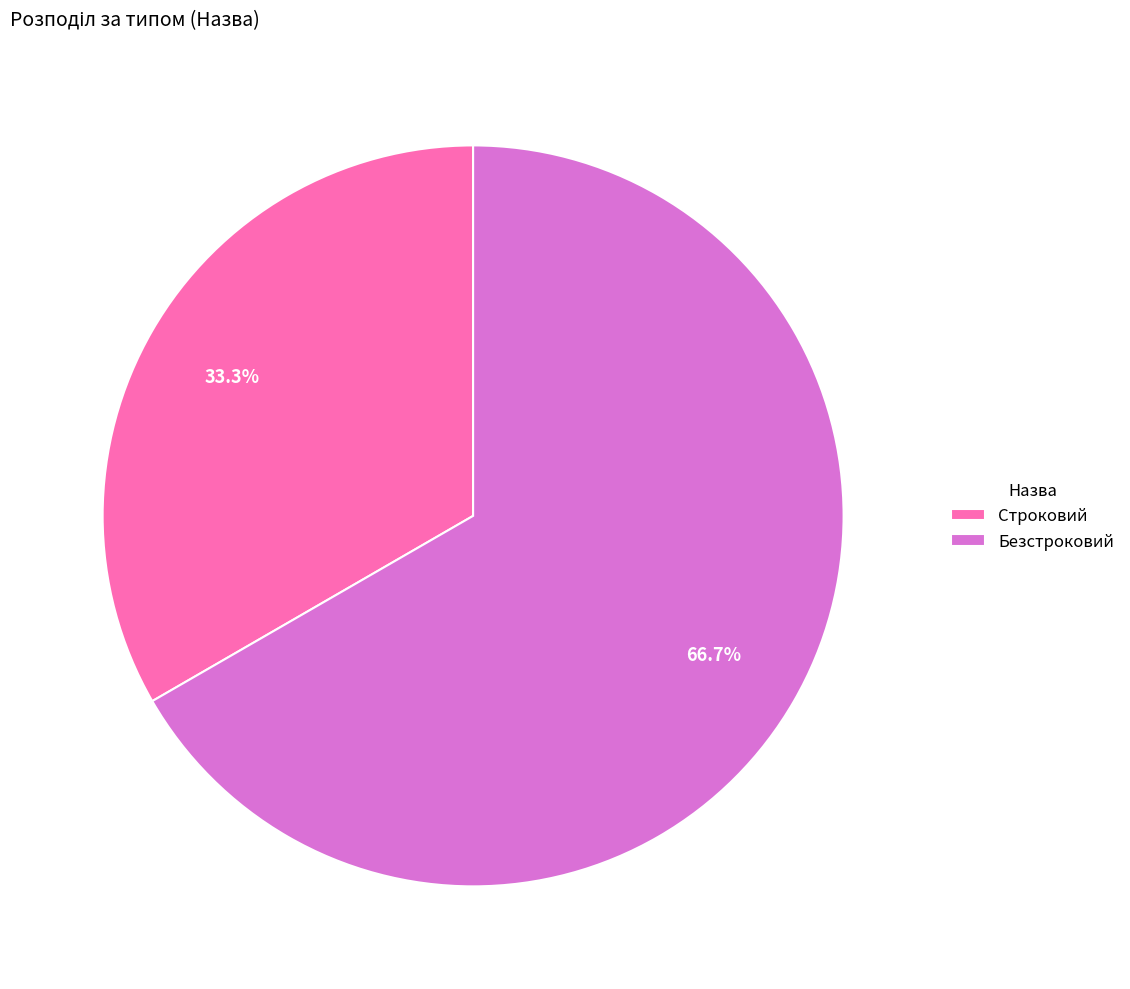

Does Безстроковий represent more than half of the total?

Yes